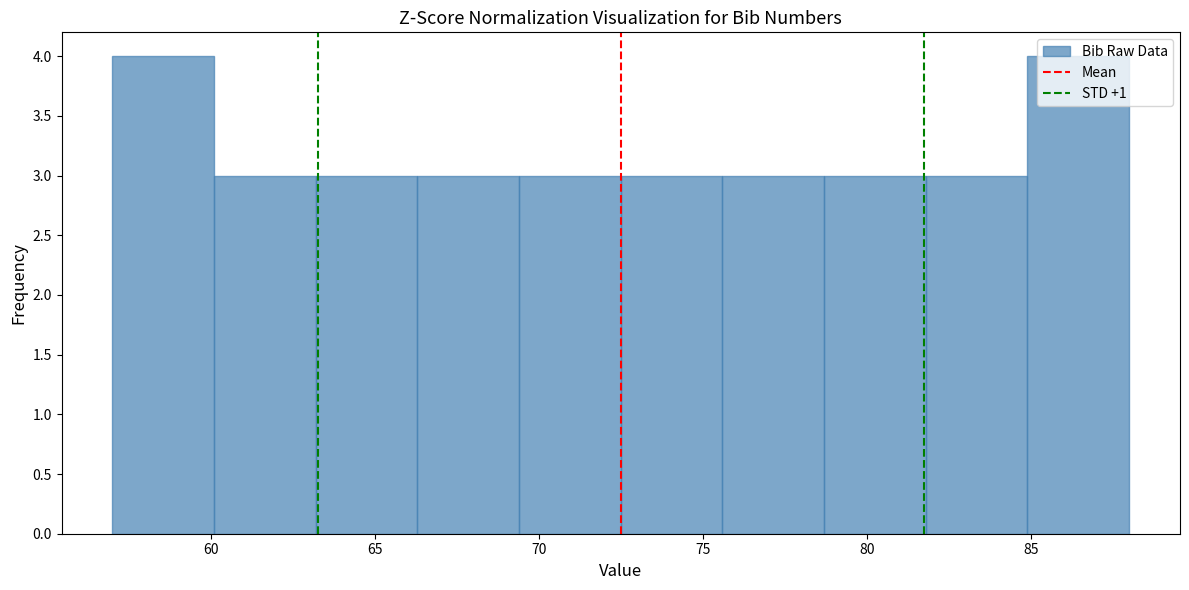

How tall is the bar that spans 57.0 to 60.1 on the x-axis? Neither the bar edges nor the heights are printed on the chart, so give them approximately, as read against the axes.

4